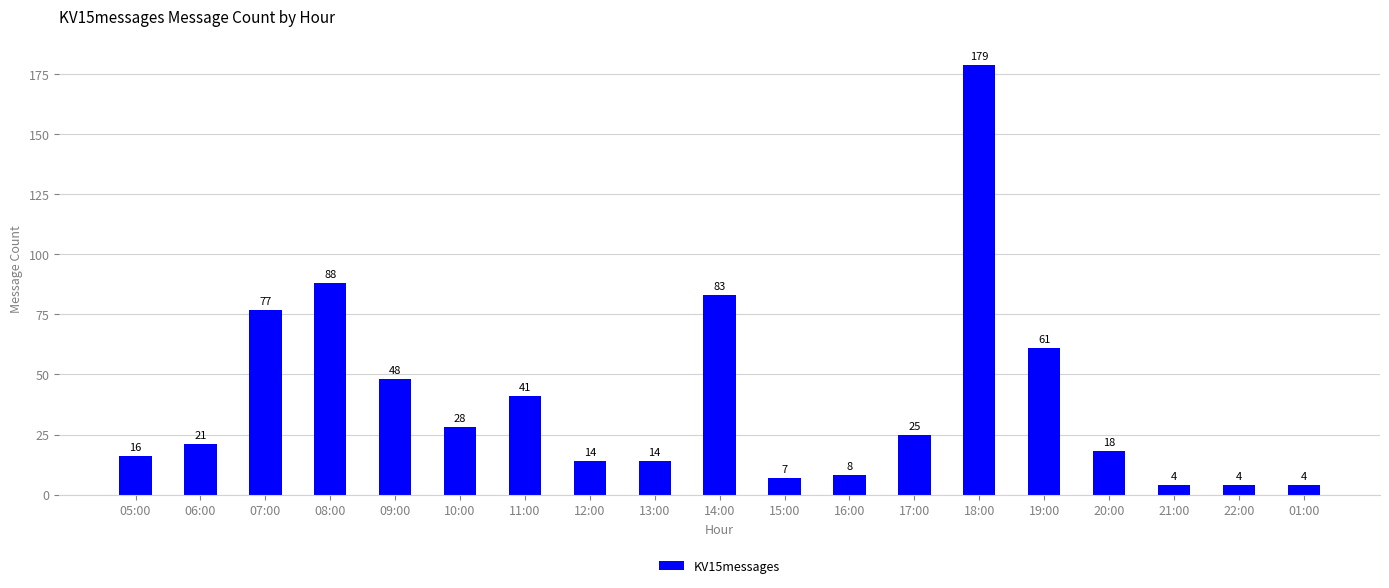

What is the value of the 12th bar from the left?

8